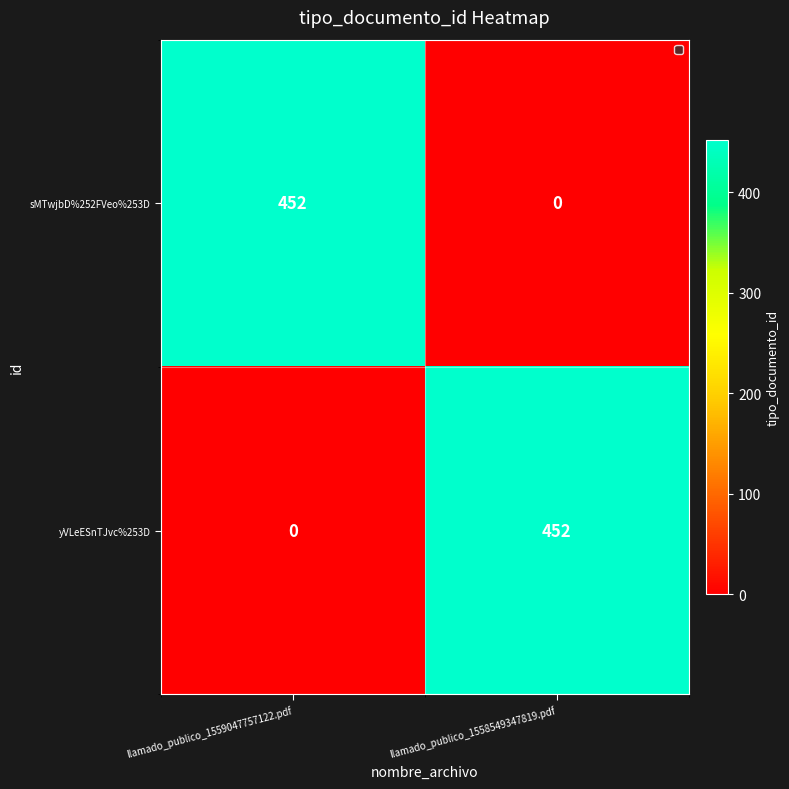

What is the difference between the highest and lowest values at llamado_publico_1558549347819.pdf?

452